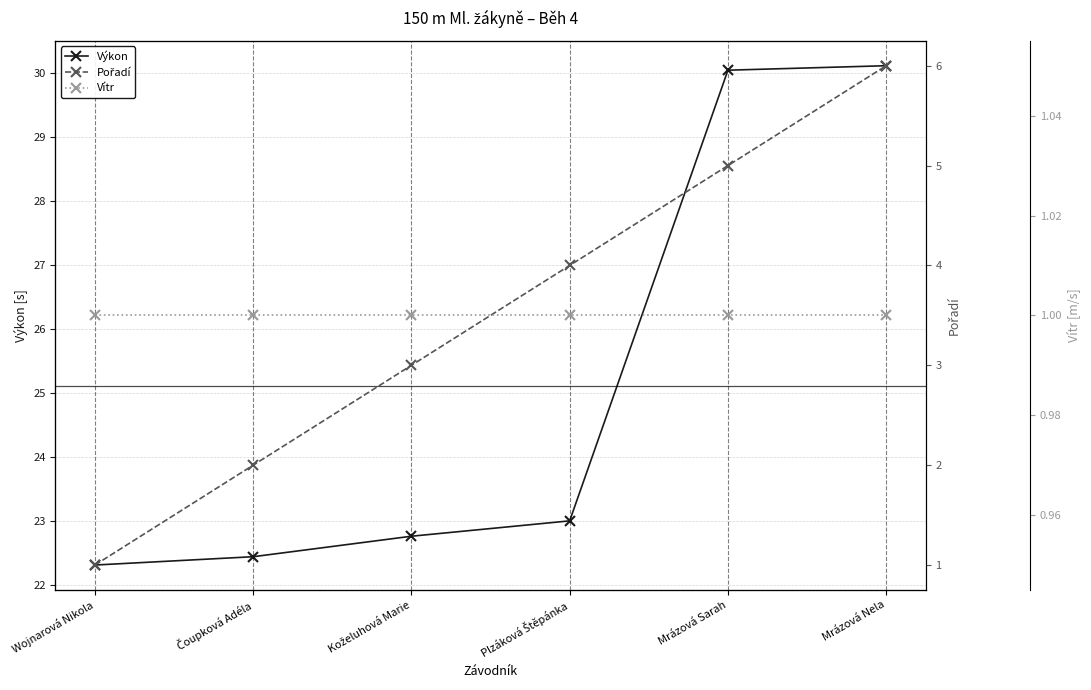

Reading left to right, extract all data points from this chart.

Výkon: Wojnarová Nikola=22.3	Čoupková Adéla=22.4	Koželuhová Marie=22.8	Plzáková Štěpánka=23.0	Mrázová Sarah=30.0	Mrázová Nela=30.1
Pořadí: Wojnarová Nikola=1.0	Čoupková Adéla=2.0	Koželuhová Marie=3.0	Plzáková Štěpánka=4.0	Mrázová Sarah=5.0	Mrázová Nela=6.0
Vítr: Wojnarová Nikola=1.0	Čoupková Adéla=1.0	Koželuhová Marie=1.0	Plzáková Štěpánka=1.0	Mrázová Sarah=1.0	Mrázová Nela=1.0